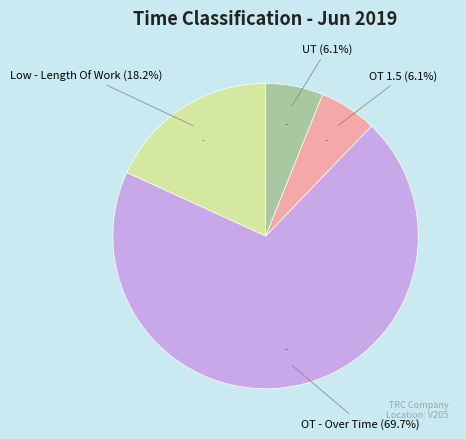

Does OT - Over Time represent more than half of the total?

Yes